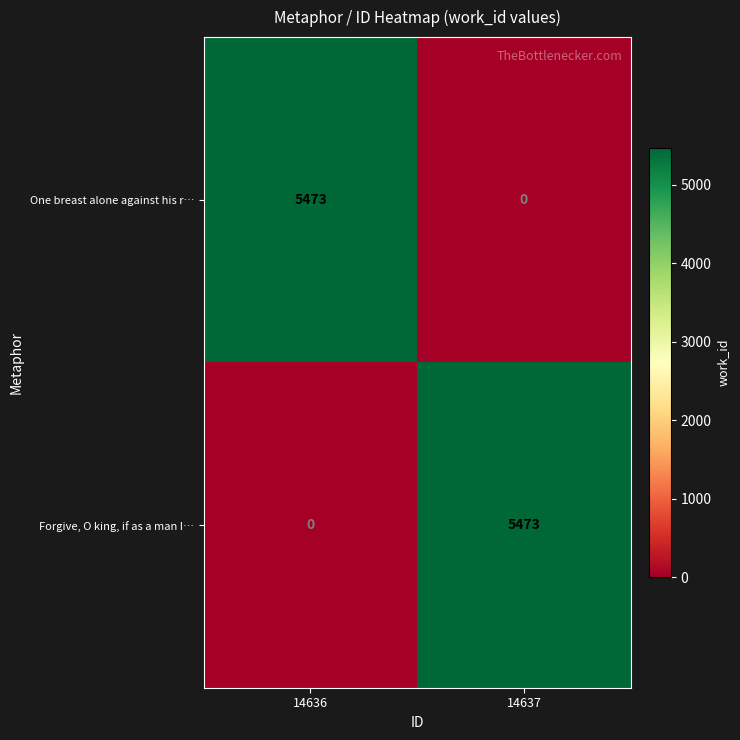

What is the highest value of the Forgive, O king, if as a man I… series?

5473